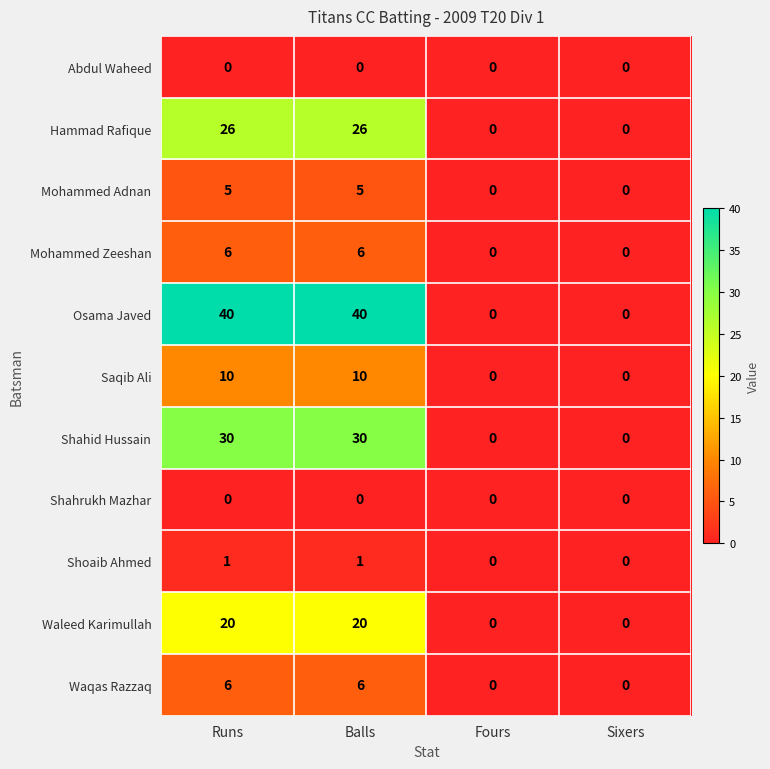

How many Mohammed Adnan values are between 0 and 5?

4